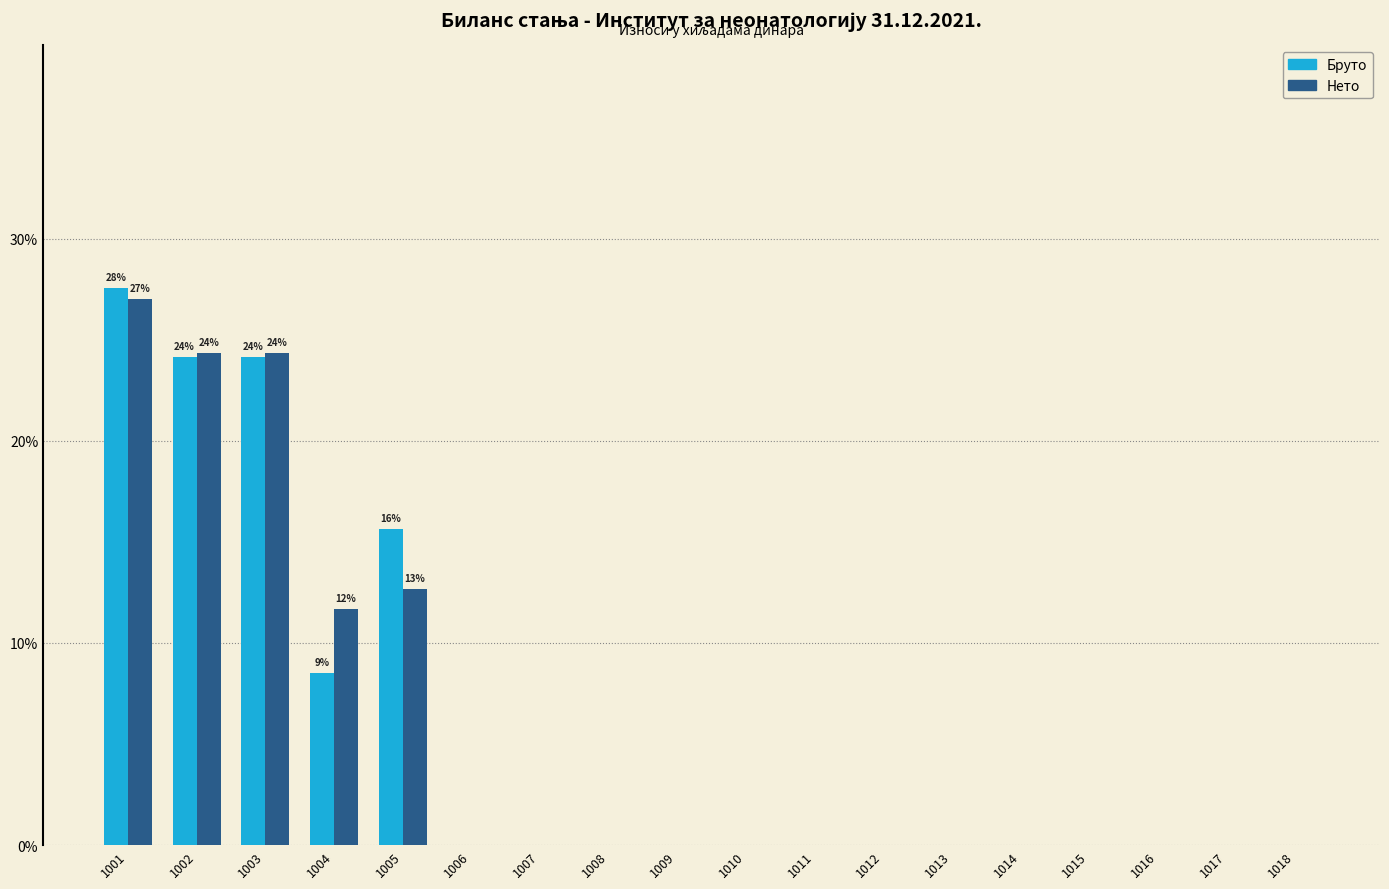

What is the sum of the Бруто values at 1005 and 1013?

15.6